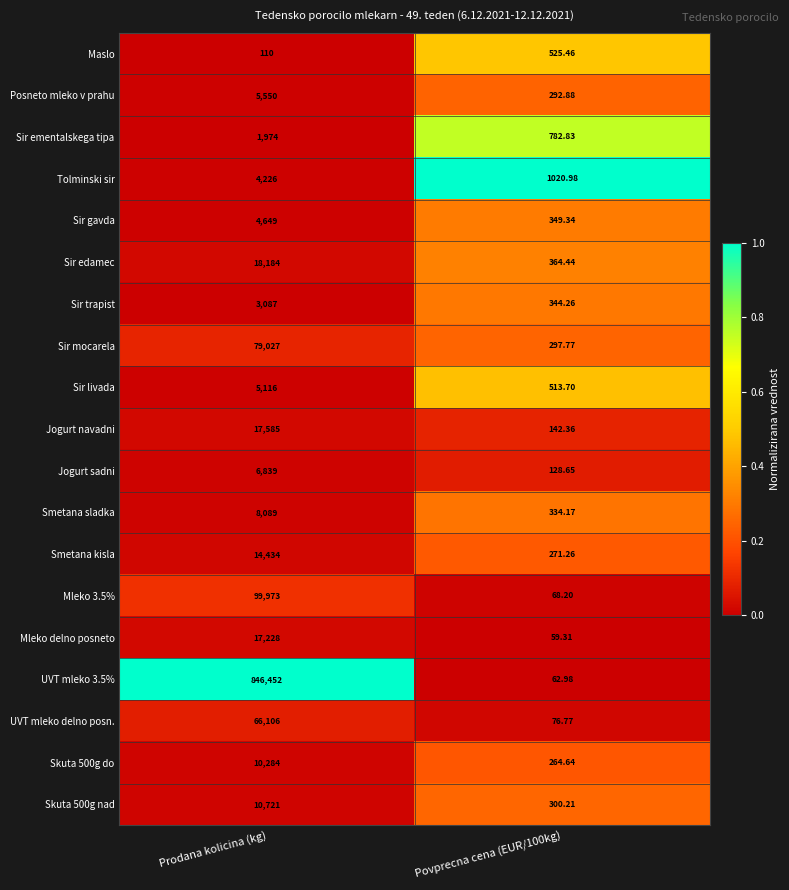

At which category is the sum across all series the highest?

Prodana kolicina (kg)